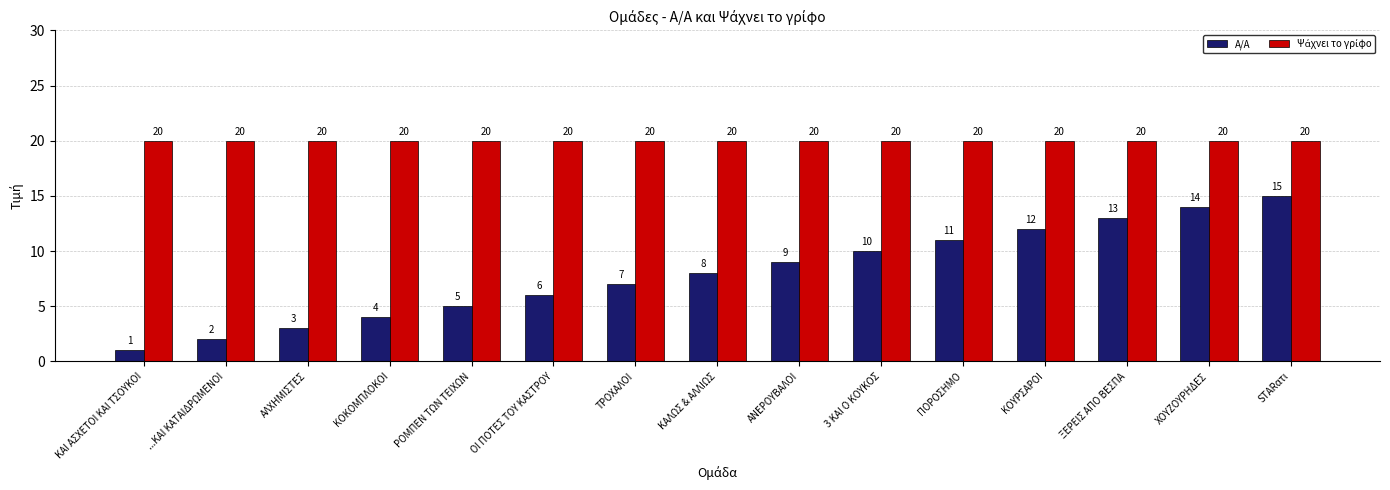

At which label is Α/Α closest to 8?

ΚΑΛΩΣ & ΑΛΛΙΩΣ